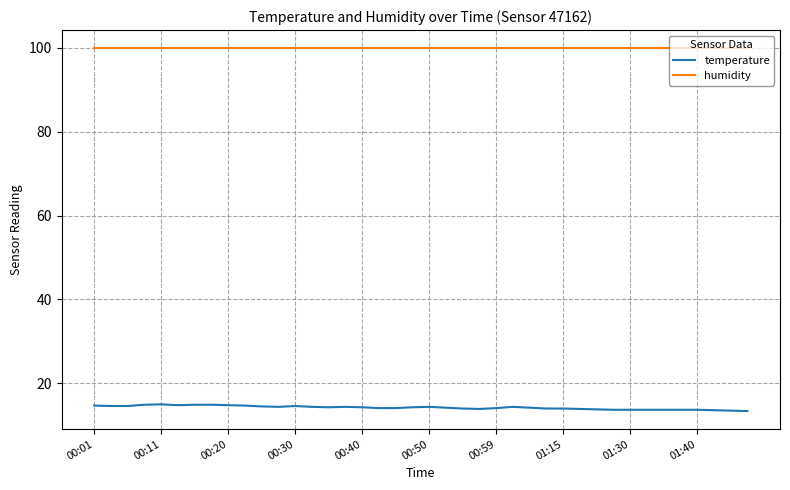

True or false: humidity and temperature intersect in this chart.

False